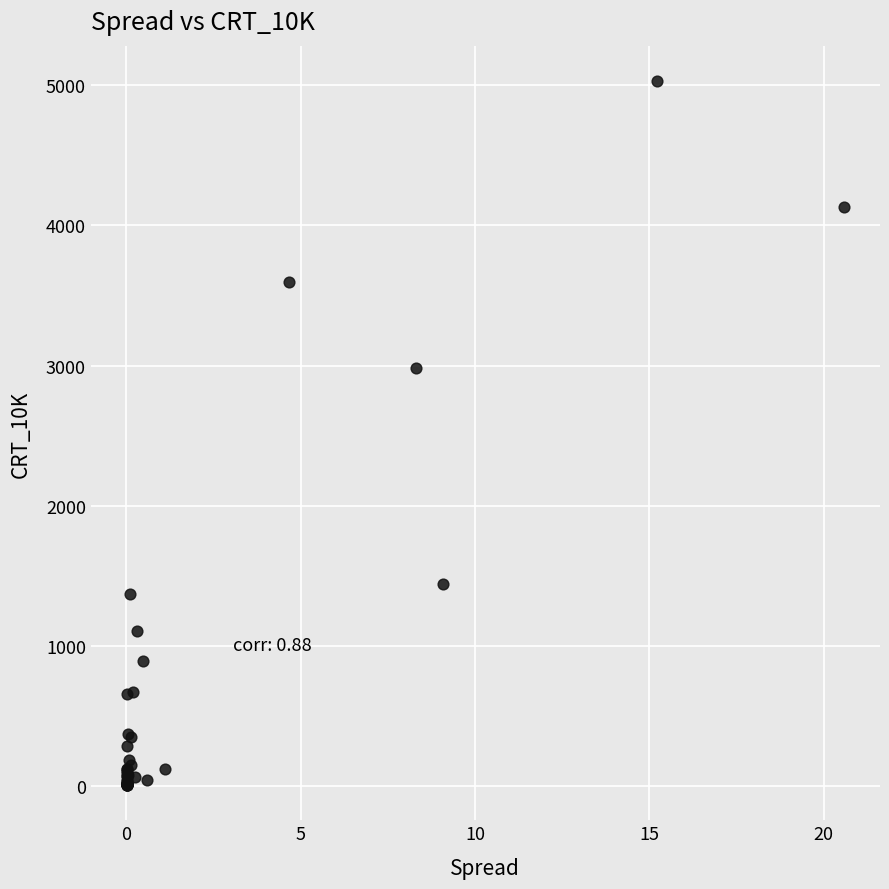

What Y value in the scatter plot is closest to 2518?

2982.6